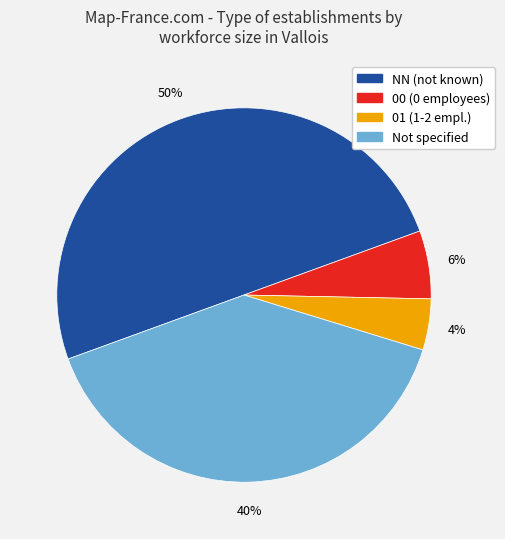

To the nearest percent, what is the difference between the largest and smallest slice percentages?

46%